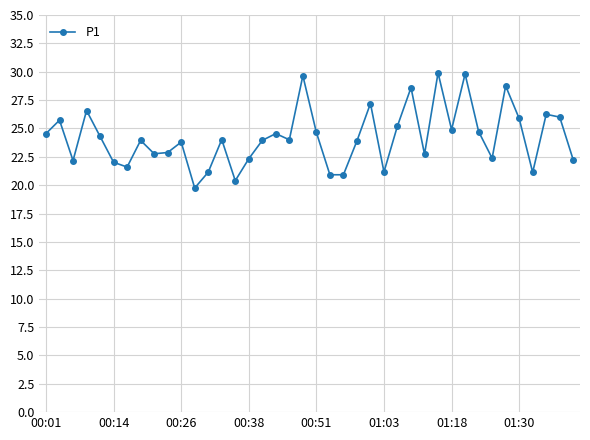

What is the greatest value displayed?

29.9